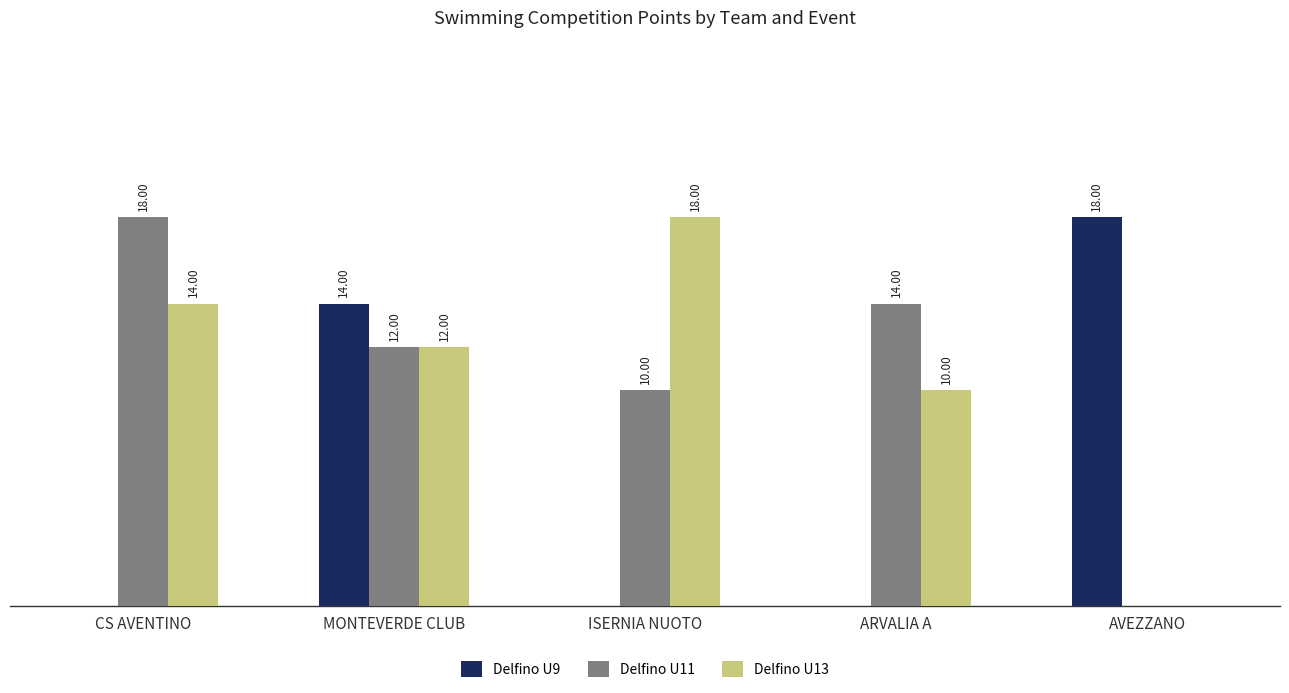

At which label is Delfino U13 closest to 9?

ARVALIA A